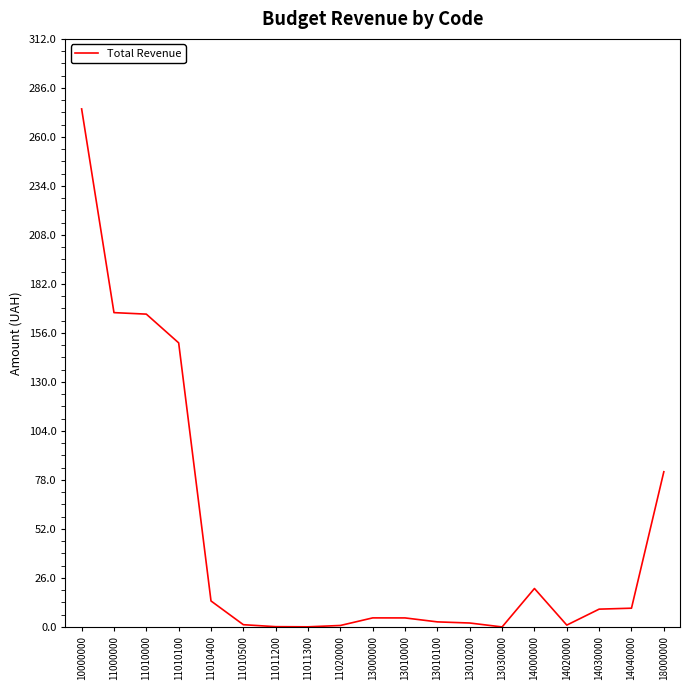

Which has a higher value, 13000000 or 11011200?

13000000